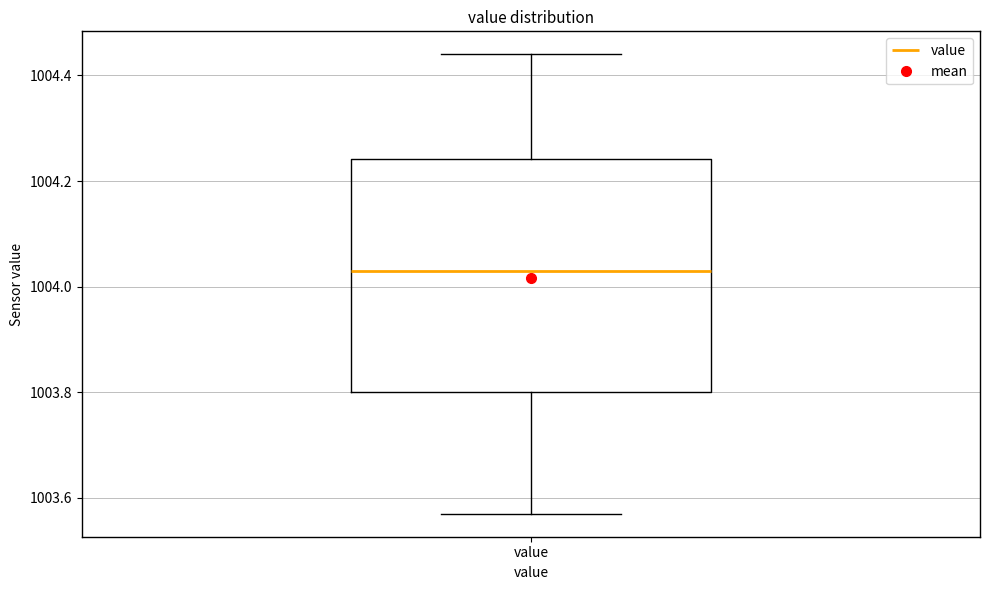

Transcribe this box plot: give where the median line is, the range the box spans, and where the two whiskers end, as read against the y-axis. The values are not printed on the chart, so give them approximately, as read against the axis.

median 1004.04, box 1003.80 to 1004.24, whiskers 1003.58 to 1004.44